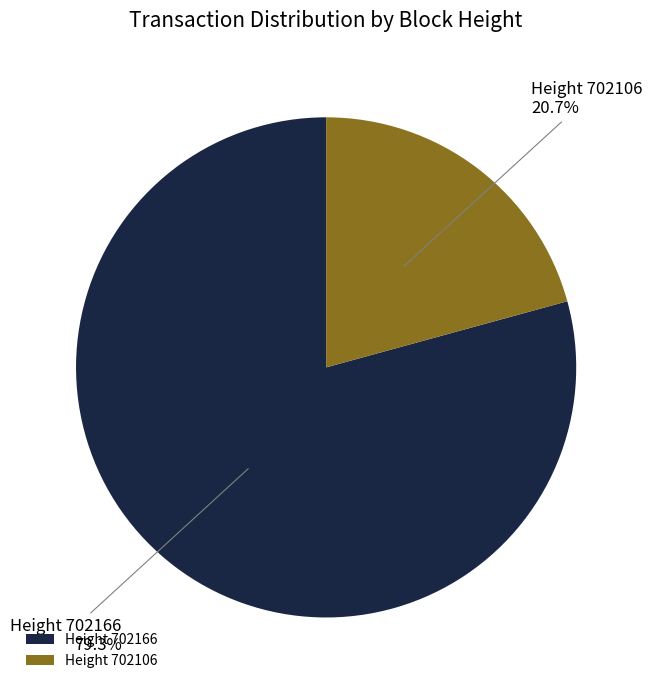

Which has a higher value, Height 702166 or Height 702106?

Height 702166